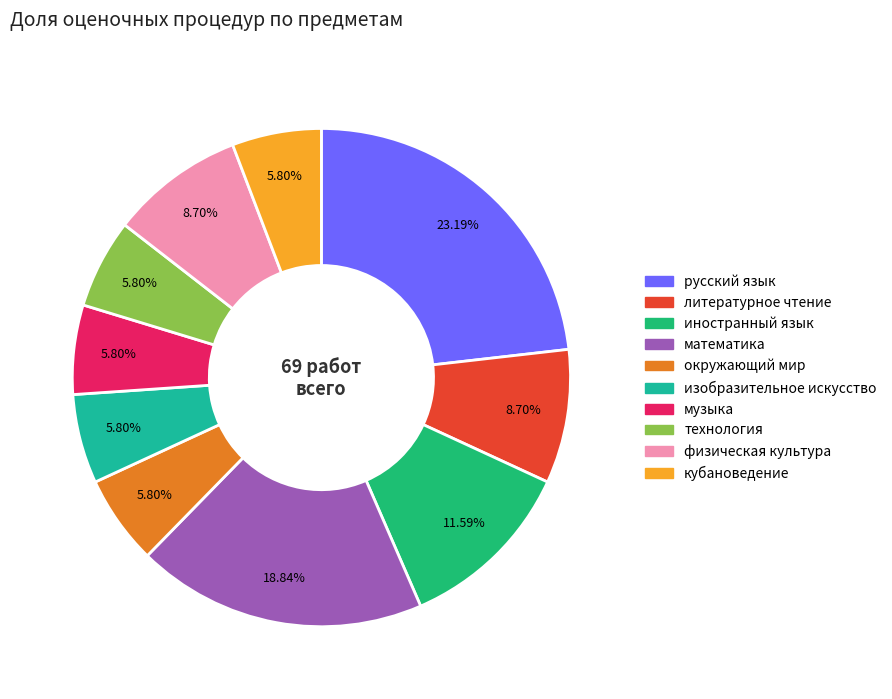

Approximately how many times larger is the value at физическая культура compared to музыка?

1.5